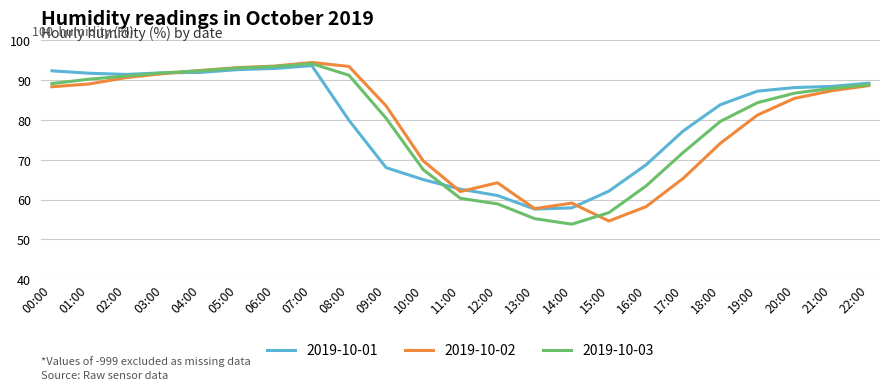

What position from the right is 11:00?

12